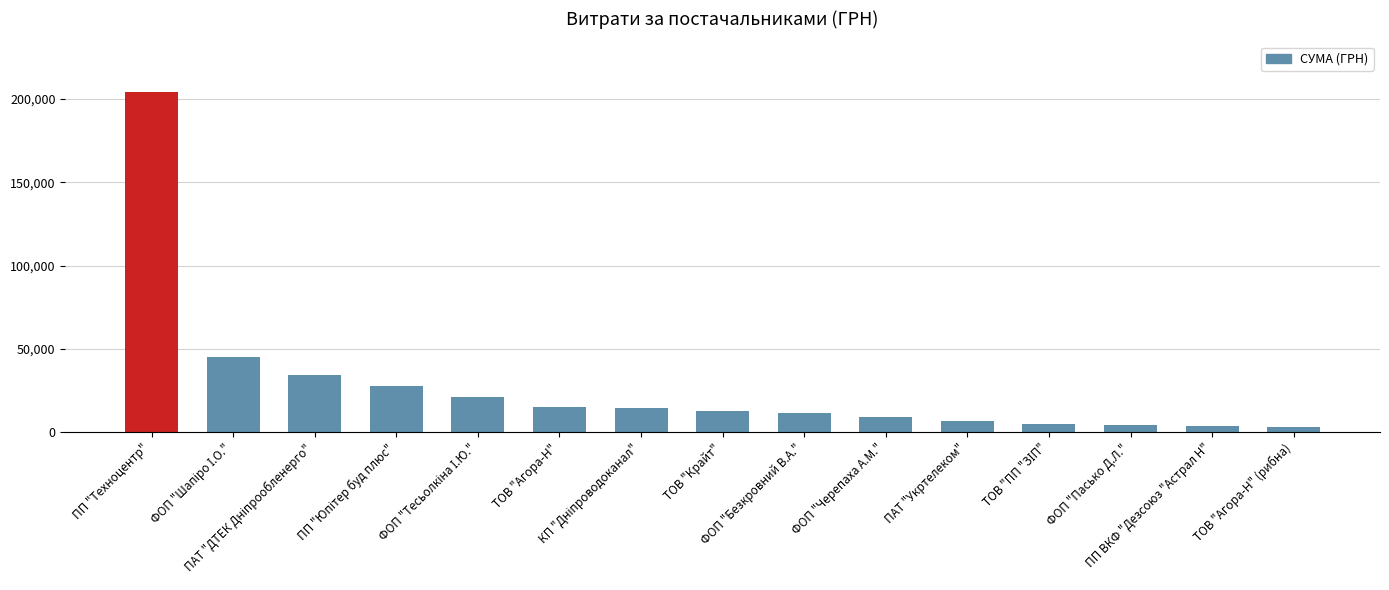

What is the average value?

27839.9